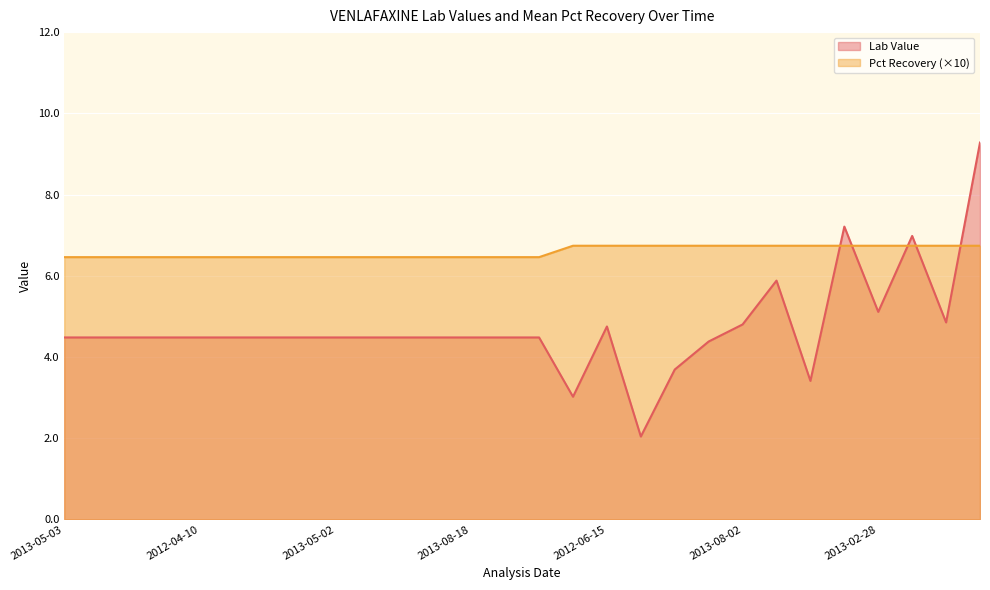

How many times do Pct Recovery and Lab Value cross each other?

5